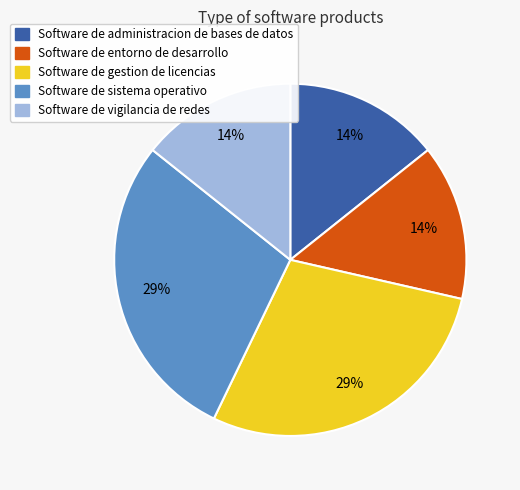

Is Software de sistema operativo the majority of the pie?

No